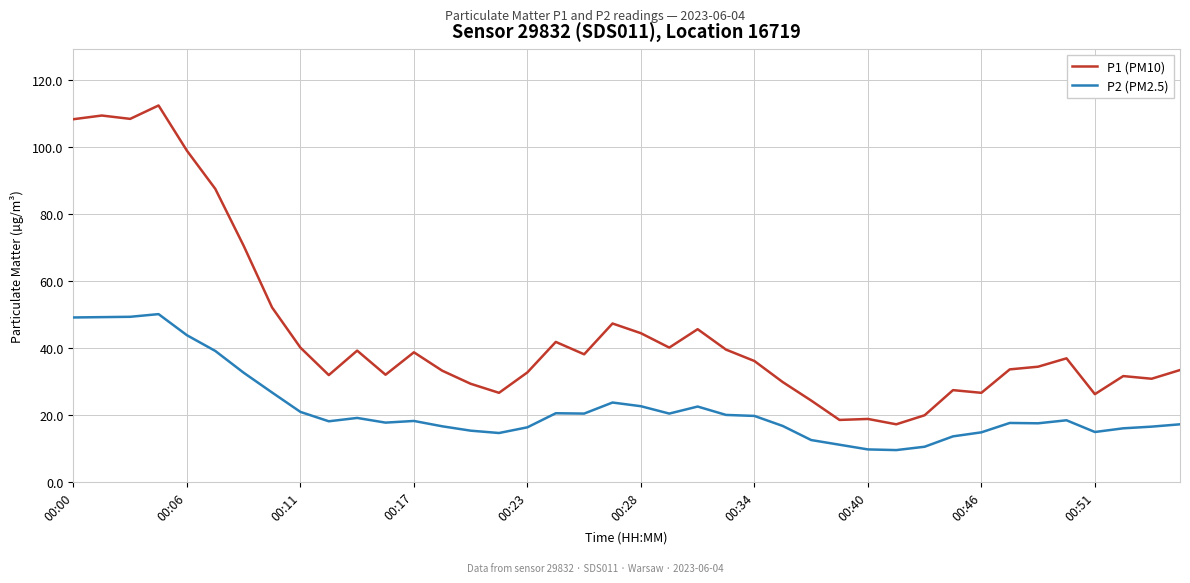

What is the difference between the maximum and minimum values in the P1 (PM10) series?

95.2